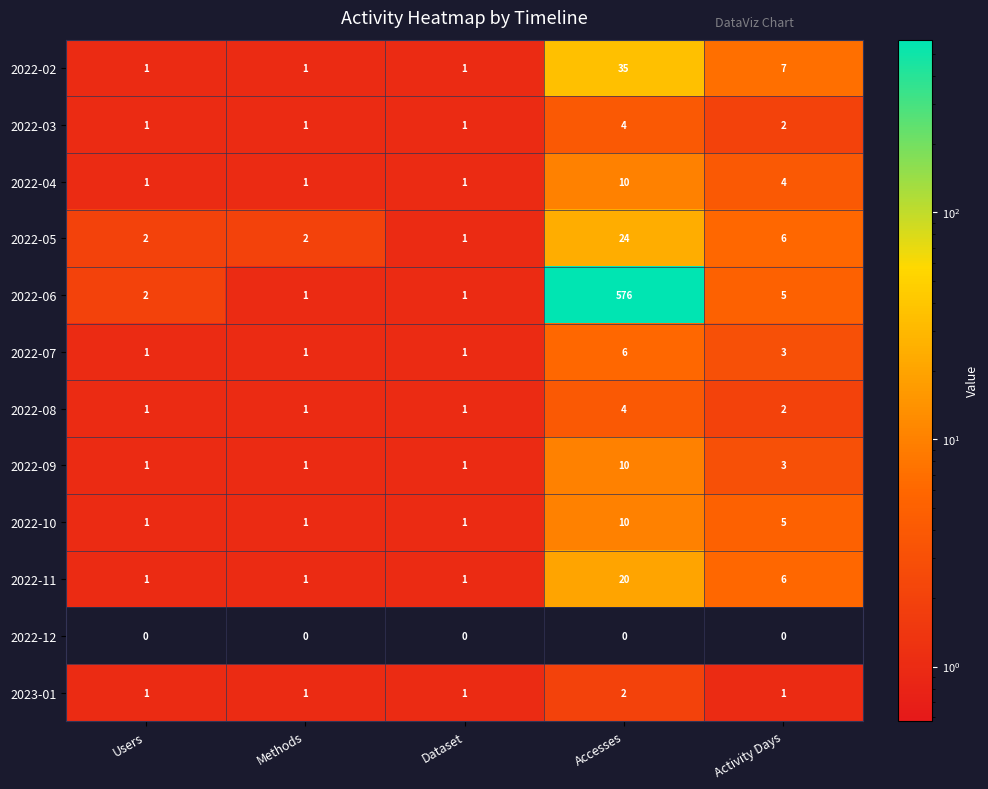

What is the difference between the highest and lowest values at Users?

2